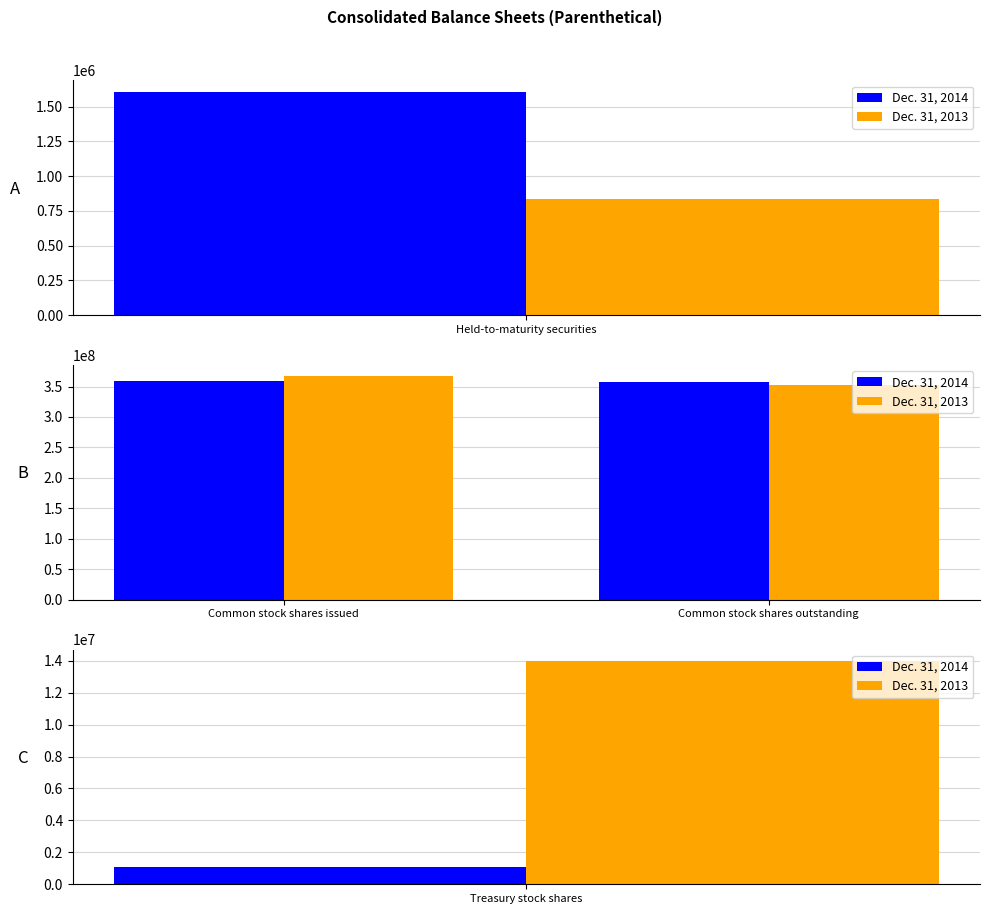

Are the bars horizontal?

No